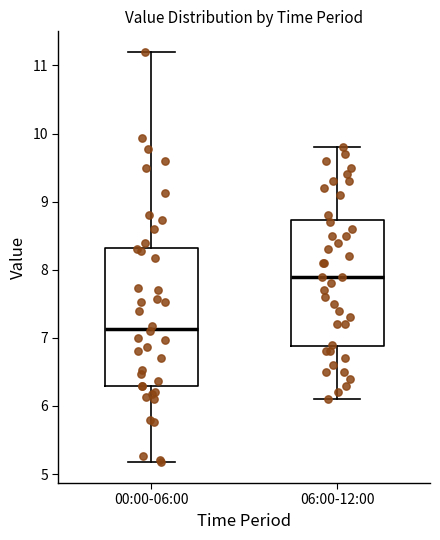

Comparing the boxes themselves (not the whiskers), which one is the tallest?

00:00-06:00